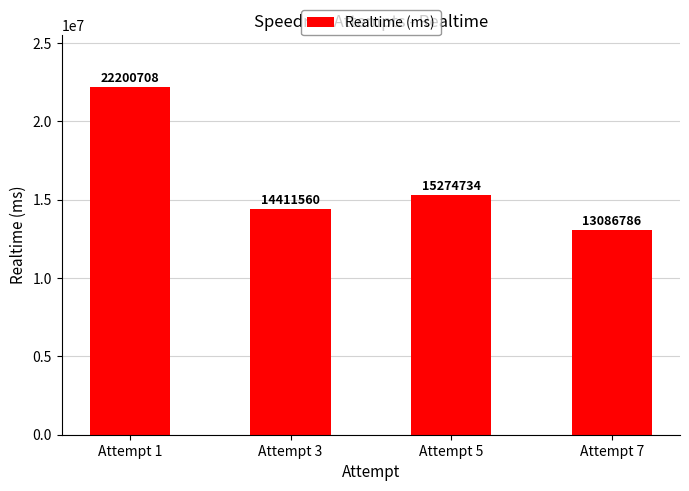

True or false: the data shows 6169519 at Attempt 3.

False